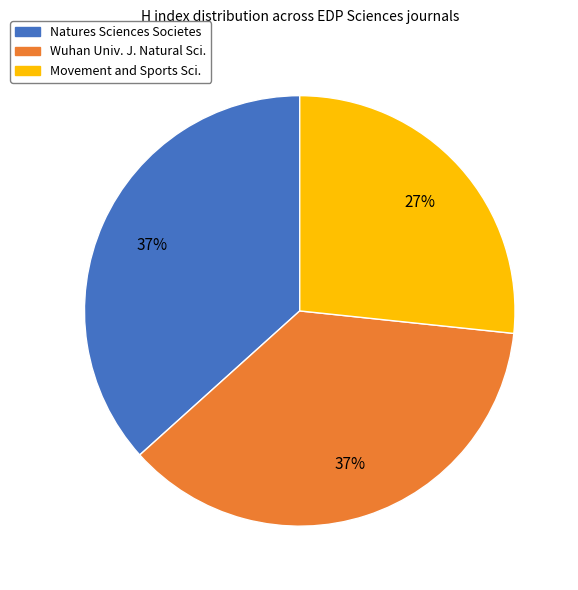

To the nearest percent, what is the difference between the largest and smallest slice percentages?

10%